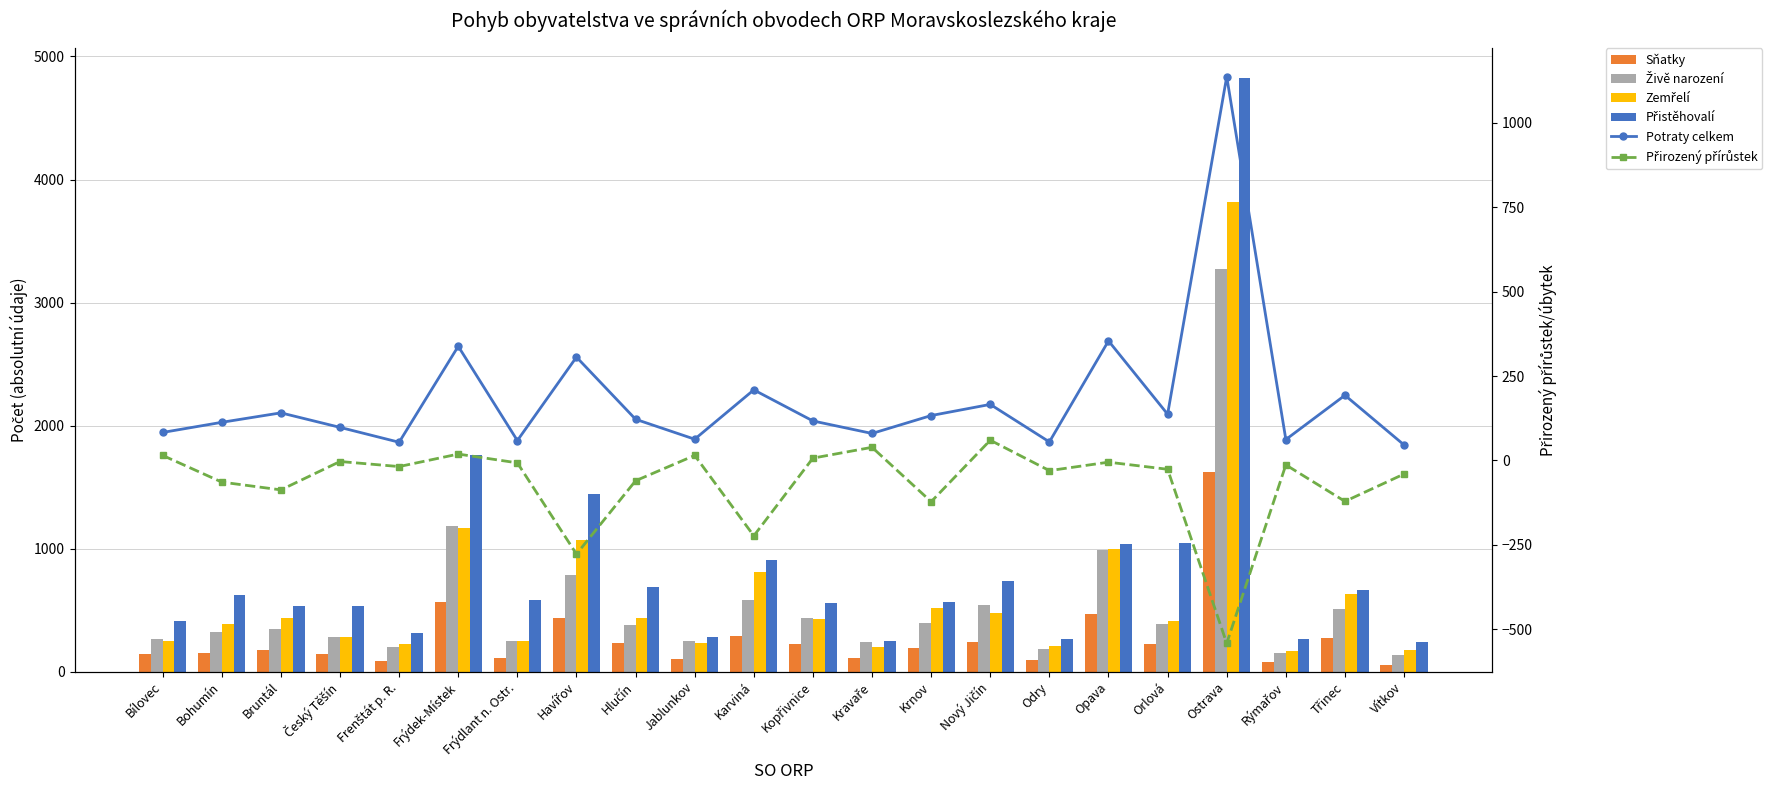

What is the label of the 12th bar from the right?

Karviná